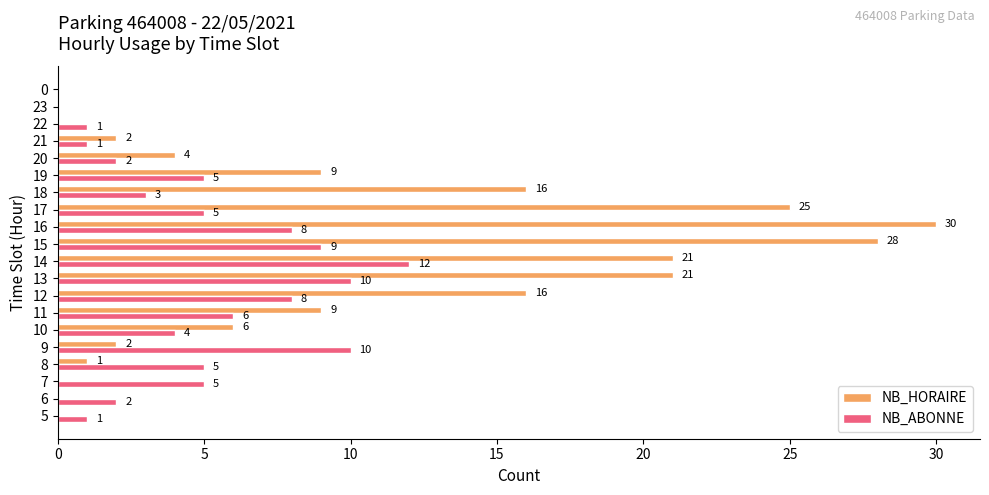

Which series changed the most between 13 and 14?

NB_ABONNE